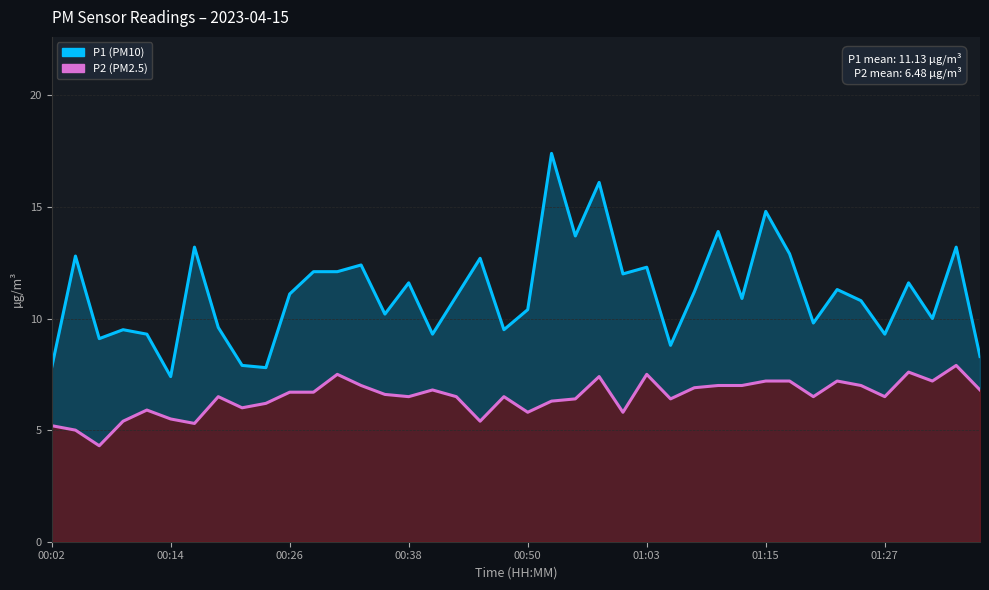

The value of P1 at 34 is 3.7. True or false?

False